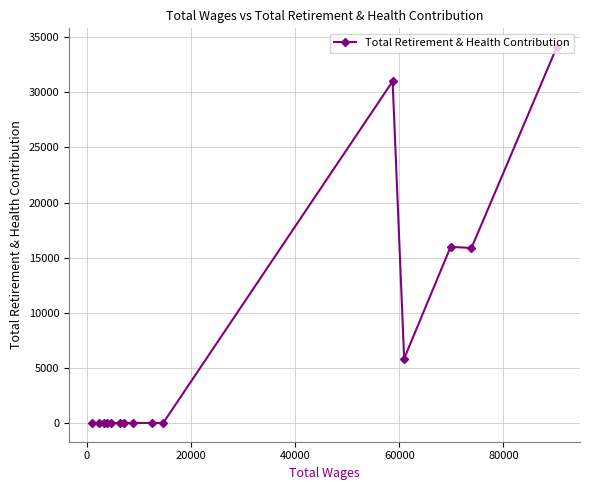

How many interior local valleys (lower than both neighbors) does the data have?

2